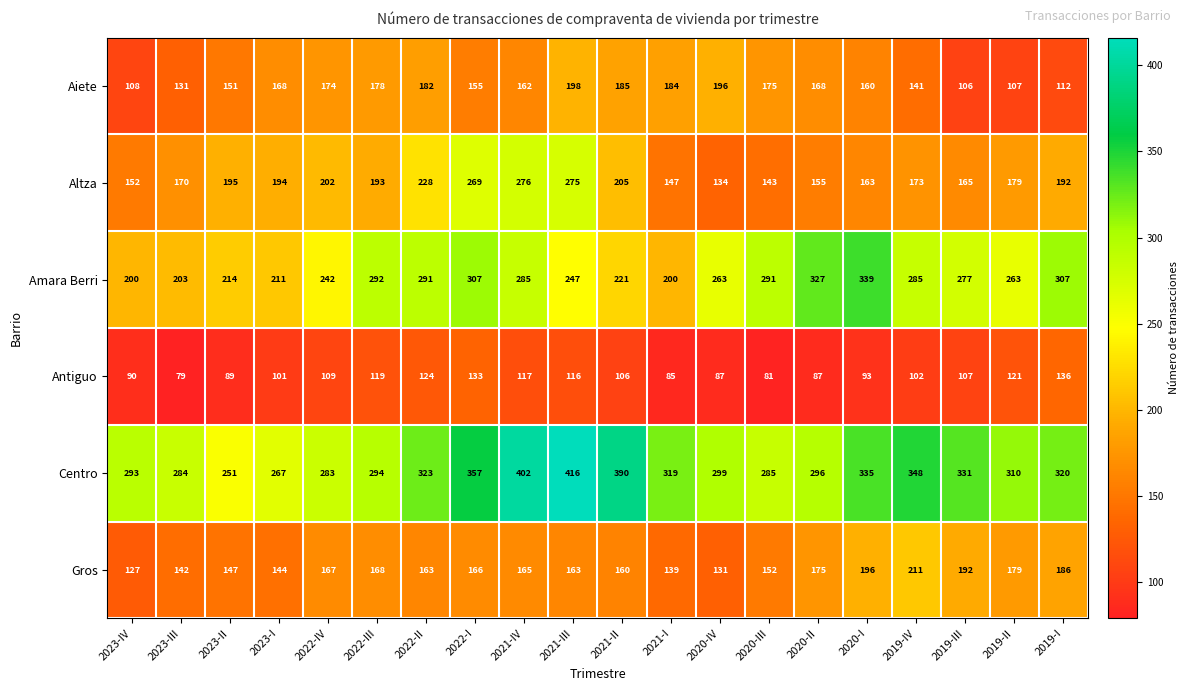

Where does the Centro series first go above 319?

2022-II